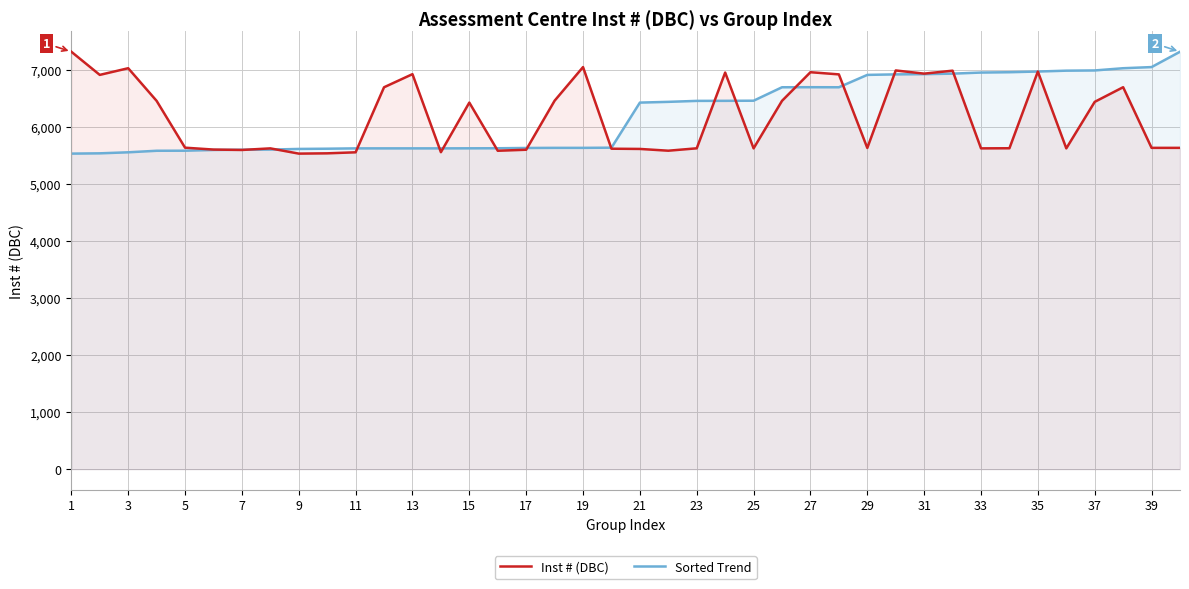

What is the difference between the maximum and minimum values in the Inst # (DBC) series?

1787